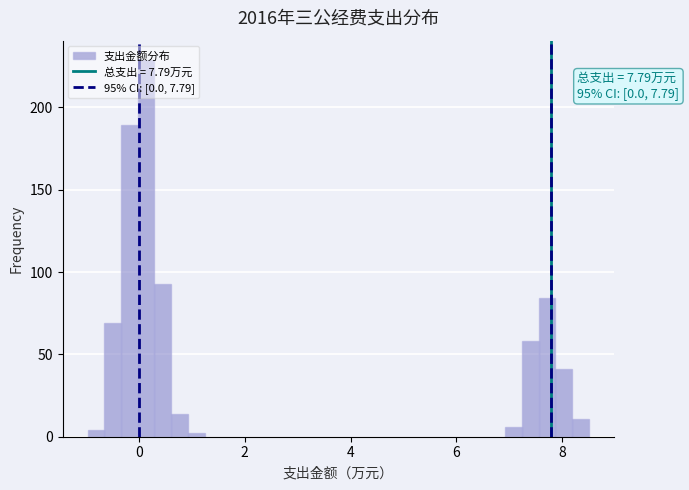

Read against the x-axis, roughly where is the centre of the tallest bar?

0.2